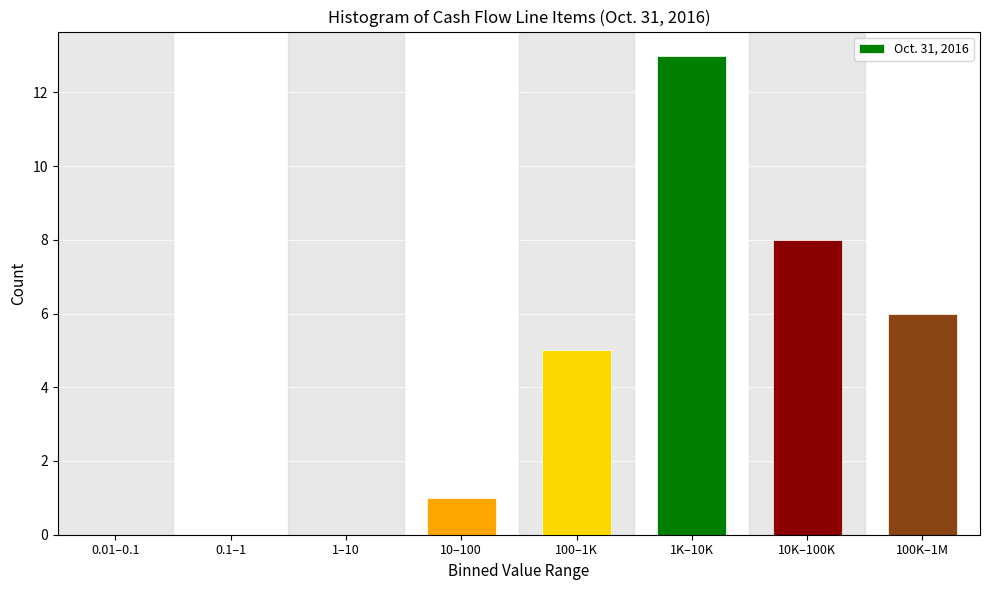

Reading left to right, transcribe all the data shown in this chart.

0.01–0.1=0	0.1–1=0	1–10=0	10–100=1	100–1K=5	1K–10K=13	10K–100K=8	100K–1M=6